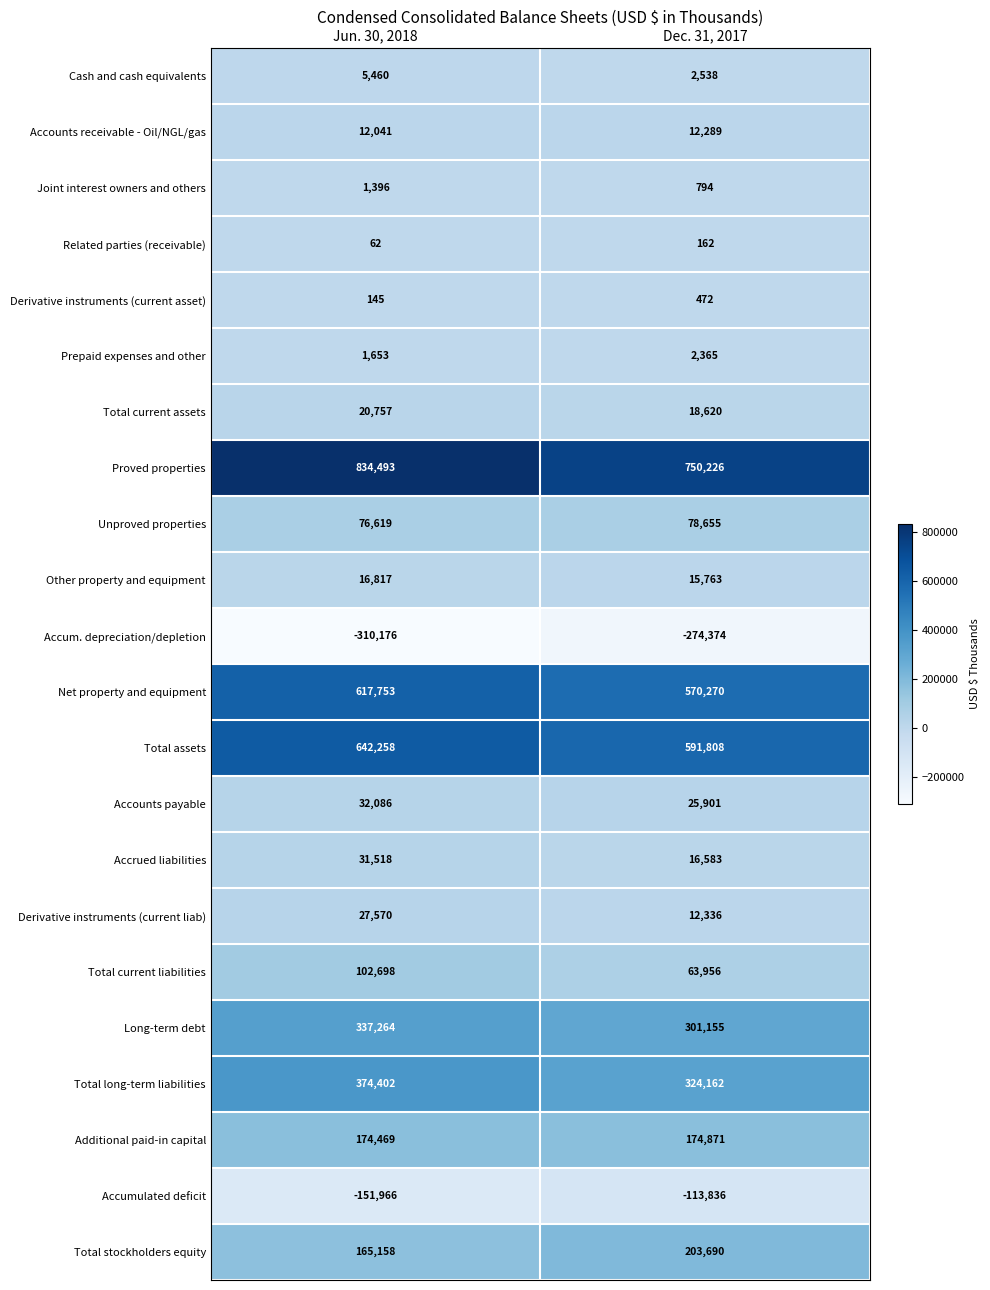

What is the total value across all series at Jun. 30, 2018?

3012477